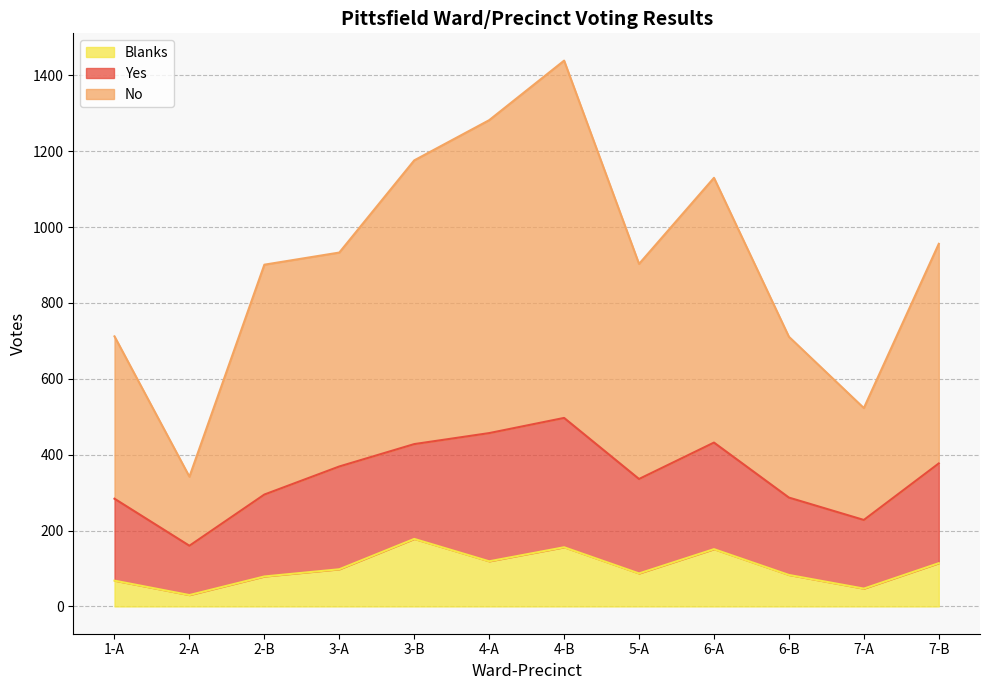

What is the maximum value shown in the chart?

1439